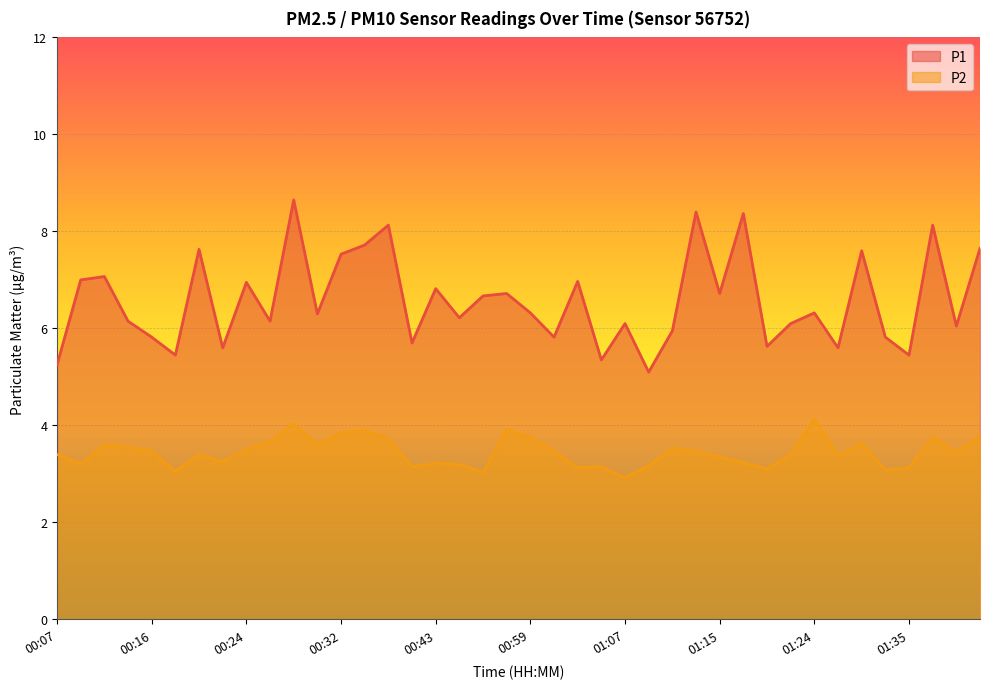

Between 01:22 and 01:11, which is larger?

01:22